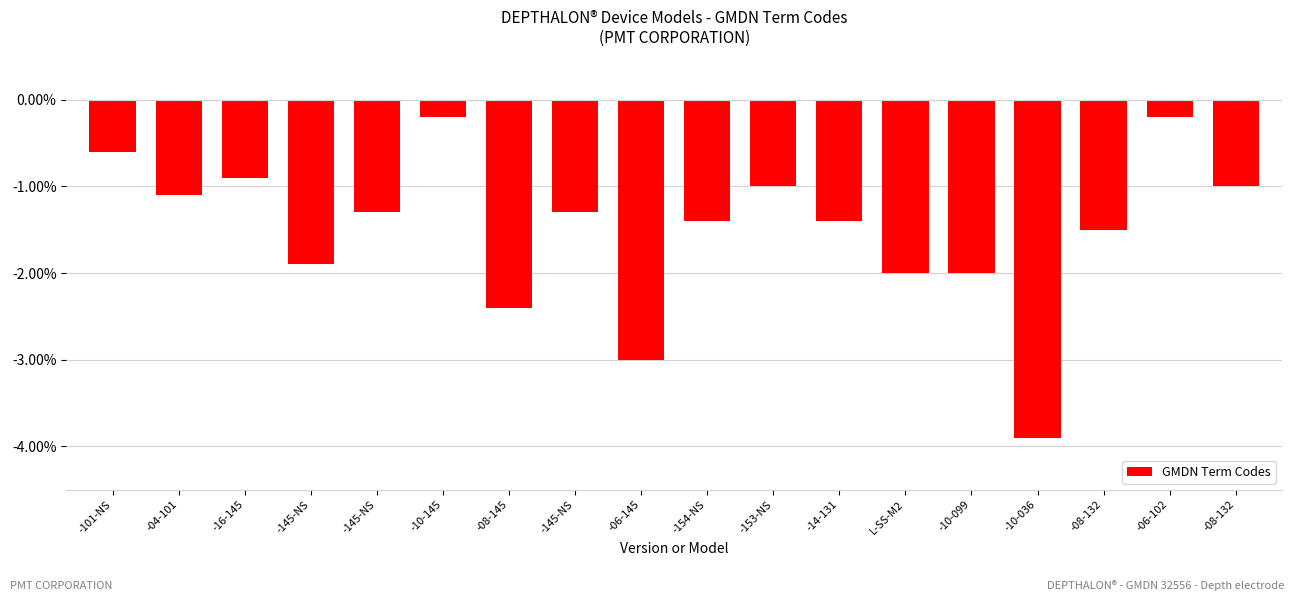

Are the bars horizontal?

No